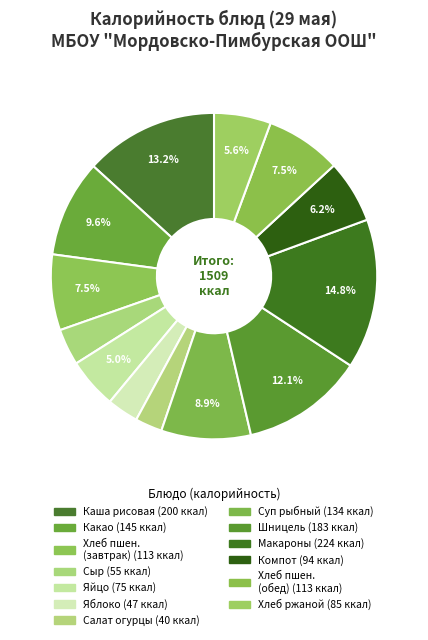

Rank the categories by value from lowest to highest.

Салат из свежих огурцов, Яблоко, Сыр Голландский, Яйцо, Хлеб ржаной, Компот из сухофруктов, Пшеничный хлеб (завтрак), Хлеб пшеничный (обед), Суп картофельный с рыбными консервами, Какао на молоке, Шницель говяжий, Каша рисовая молочная, Макаронные изделия отварные